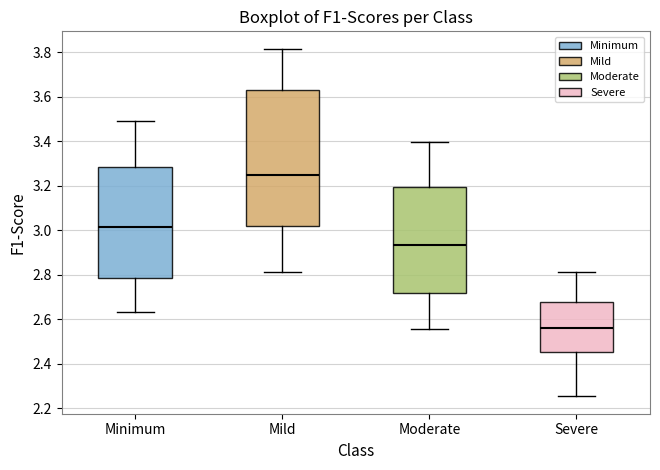

Comparing the boxes themselves (not the whiskers), which one is the tallest?

Mild